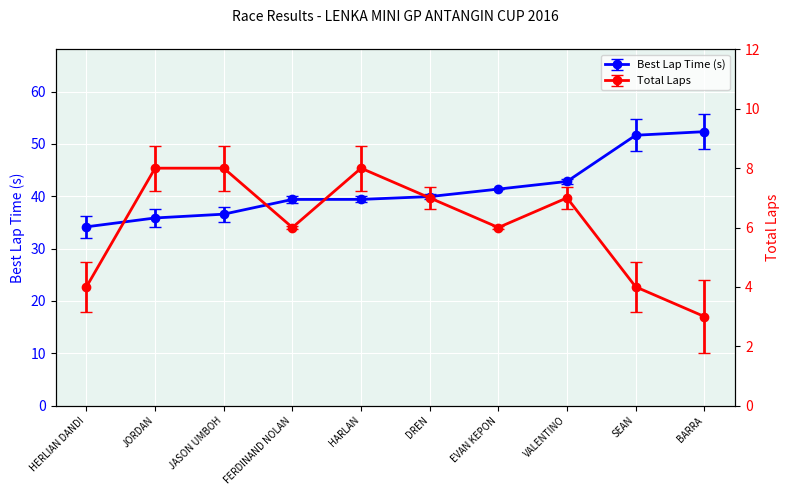

Where is the first local maximum for Total Laps?

HARLAN